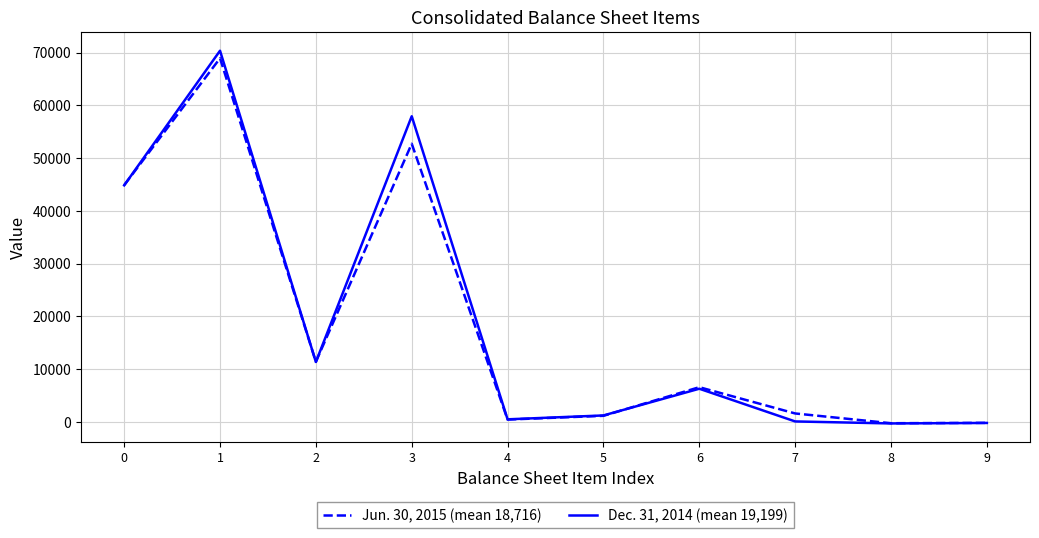

What is the difference between the maximum and minimum values in the Jun. 30, 2015 (mean 18,716) series?

69232